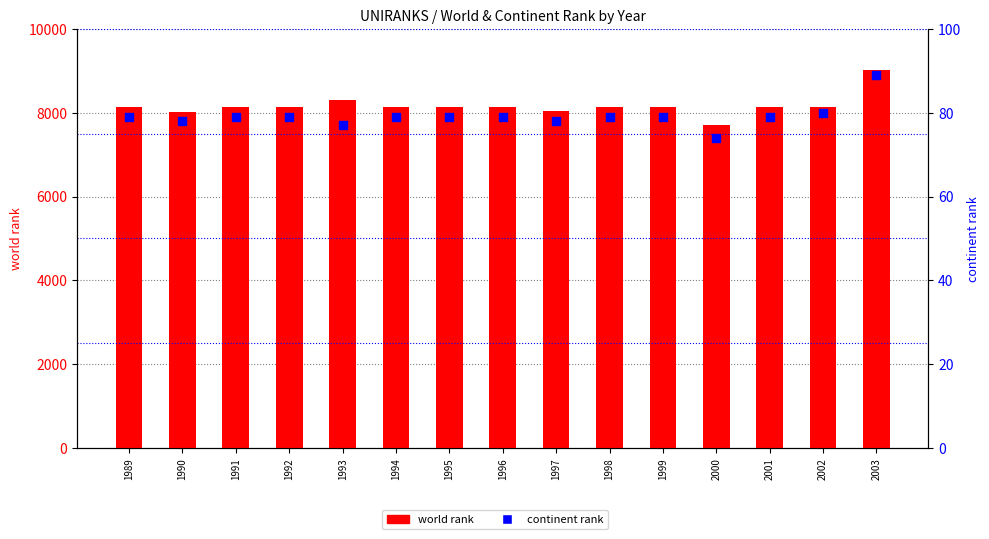

Which series has the largest total across all categories?

world rank